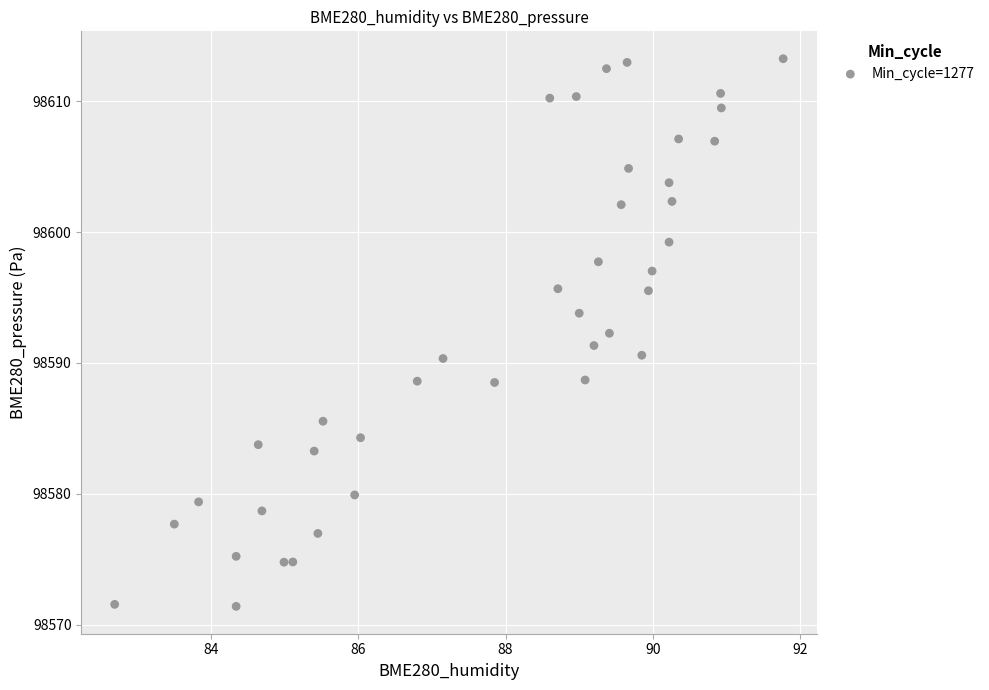

What is the range of X values (max minus min)?

9.1